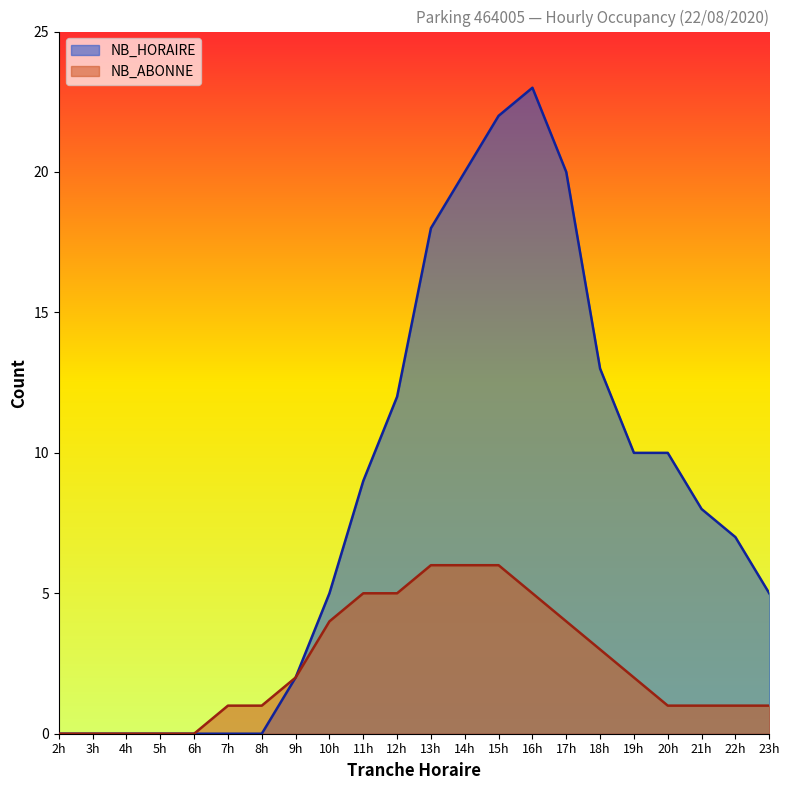

What is the sum of the NB_HORAIRE values at 19h and 2h?

10